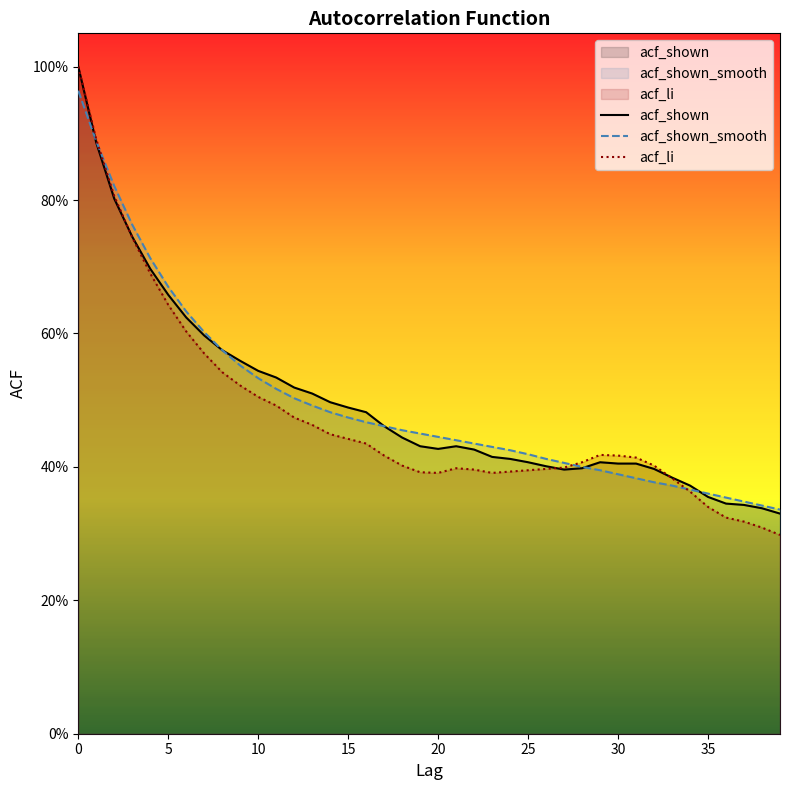

At which label does acf_li reach its minimum?

39